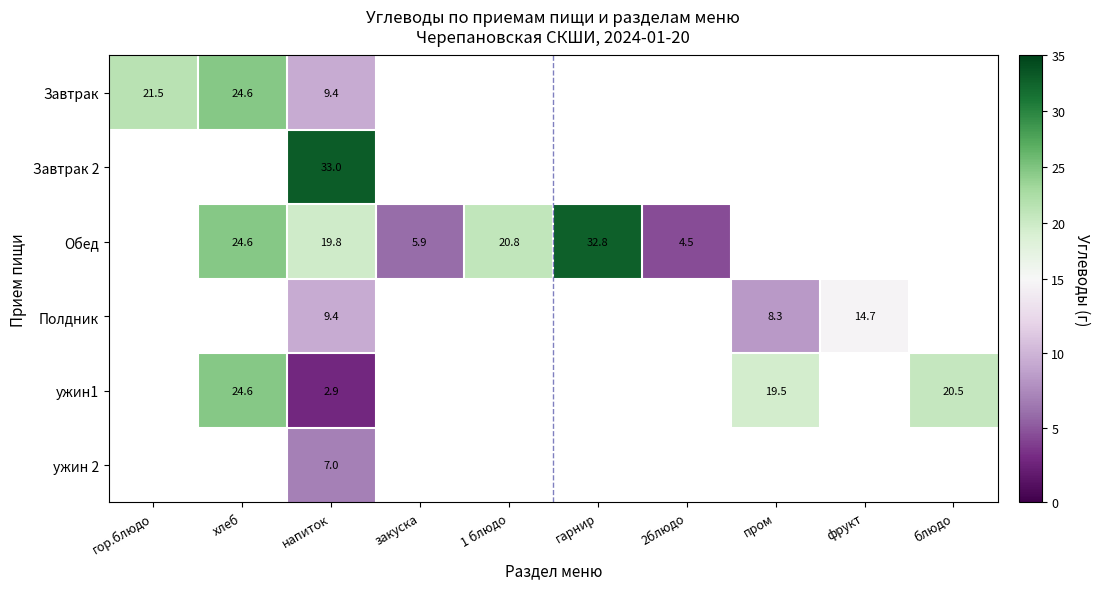

The value of Полдник at пром is 8.3. True or false?

True